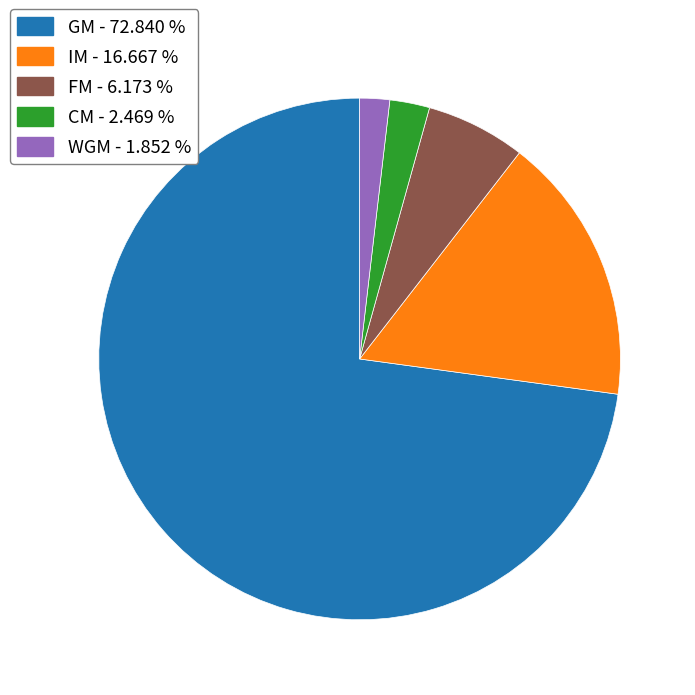

Which category has the biggest portion of the pie?

GM